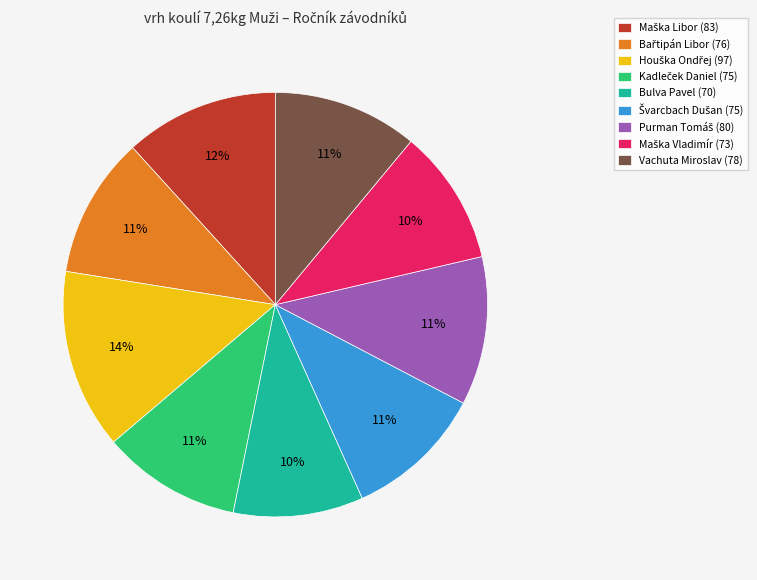

Does any single category account for the majority?

No